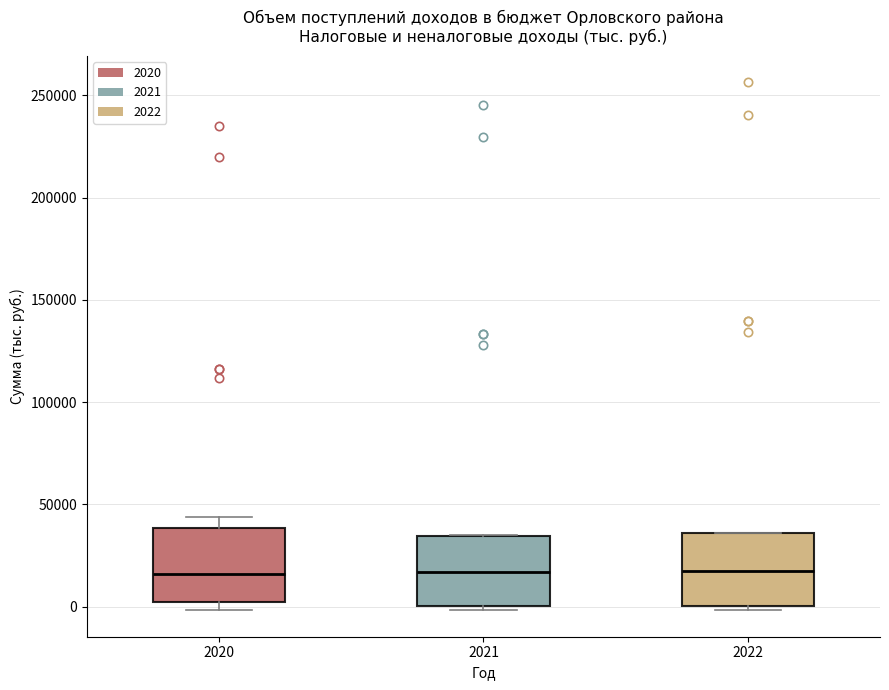

Reading left to right, transcribe this box plot: for each box, give where its median line is, the range the box spans, and where its two whiskers end, as read against the y-axis. The values are not printed on the chart, so give them approximately, as read against the axis.

2020: median 15000, box 0 to 40000, whiskers 0 (just below the box's lower edge) to 45000
2021: median 15000, box 0 to 35000, whiskers 0 (just below the box's lower edge) to 35000
2022: median 20000, box 0 to 35000, whiskers 0 (just below the box's lower edge) to 35000